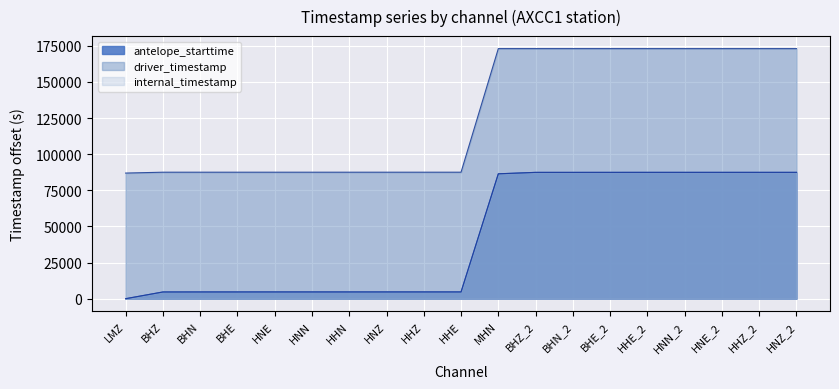

What is the average value of the internal_timestamp series?

43561.9